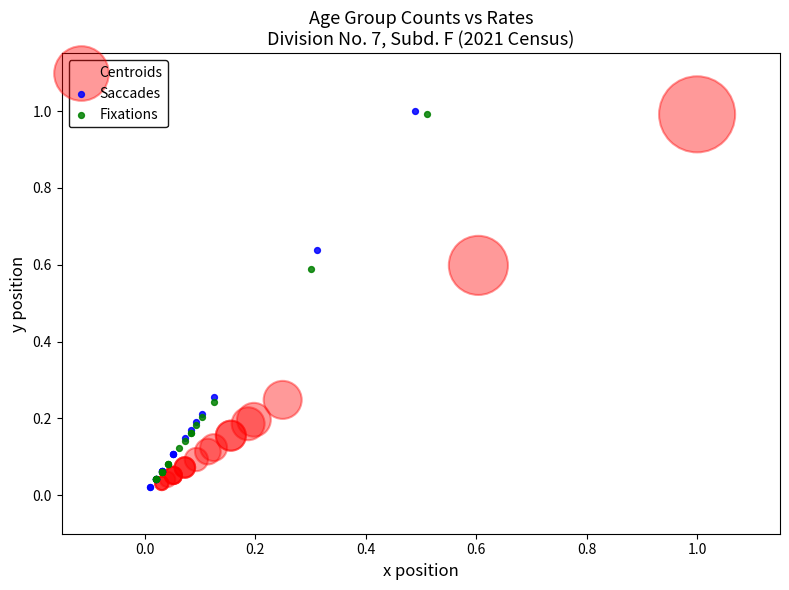

Which series contains the lowest Y value?

Saccades